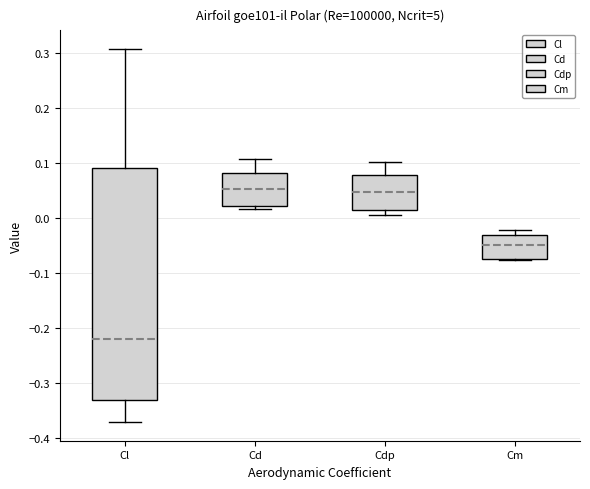

Comparing the boxes themselves (not the whiskers), which one is the tallest?

Cl